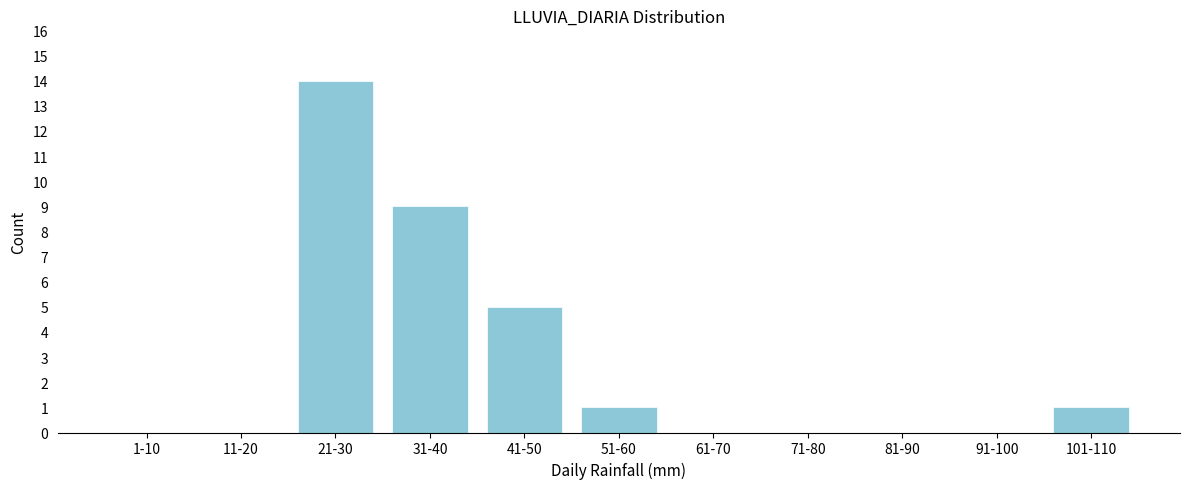

Reading right to left, extract all data points from this chart.

101-110=1	91-100=0	81-90=0	71-80=0	61-70=0	51-60=1	41-50=5	31-40=9	21-30=14	11-20=0	1-10=0